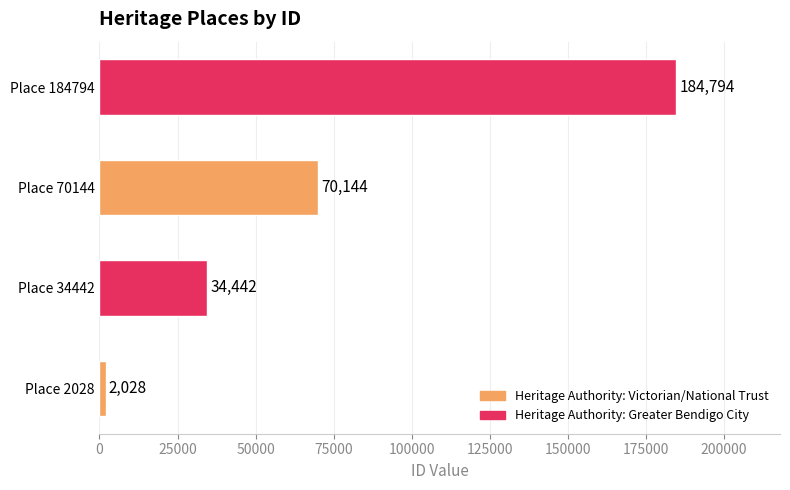

What is the difference between the maximum and minimum values?

182766